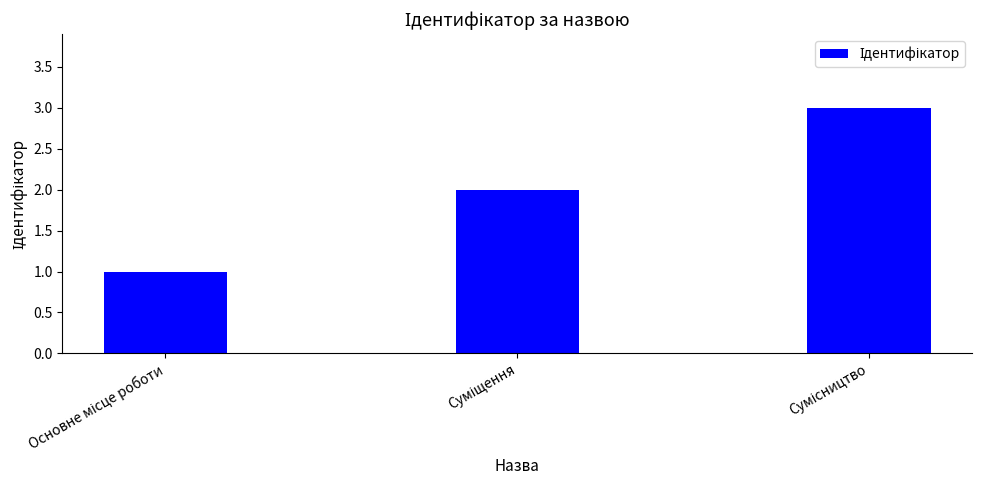

What is the sum of all values?

6